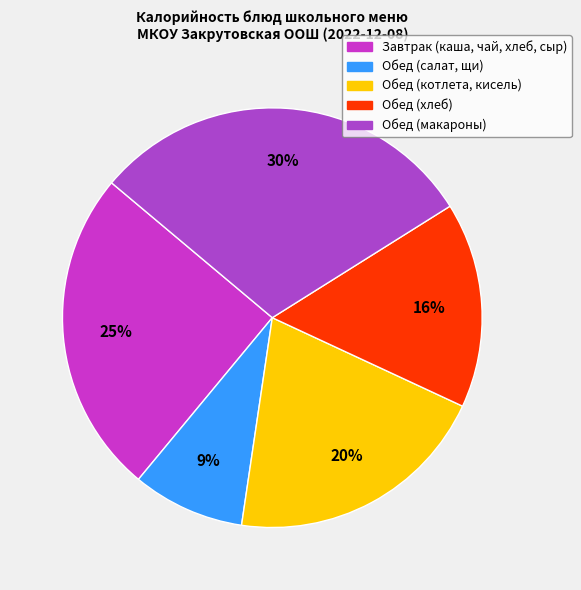

Does any single category account for the majority?

No